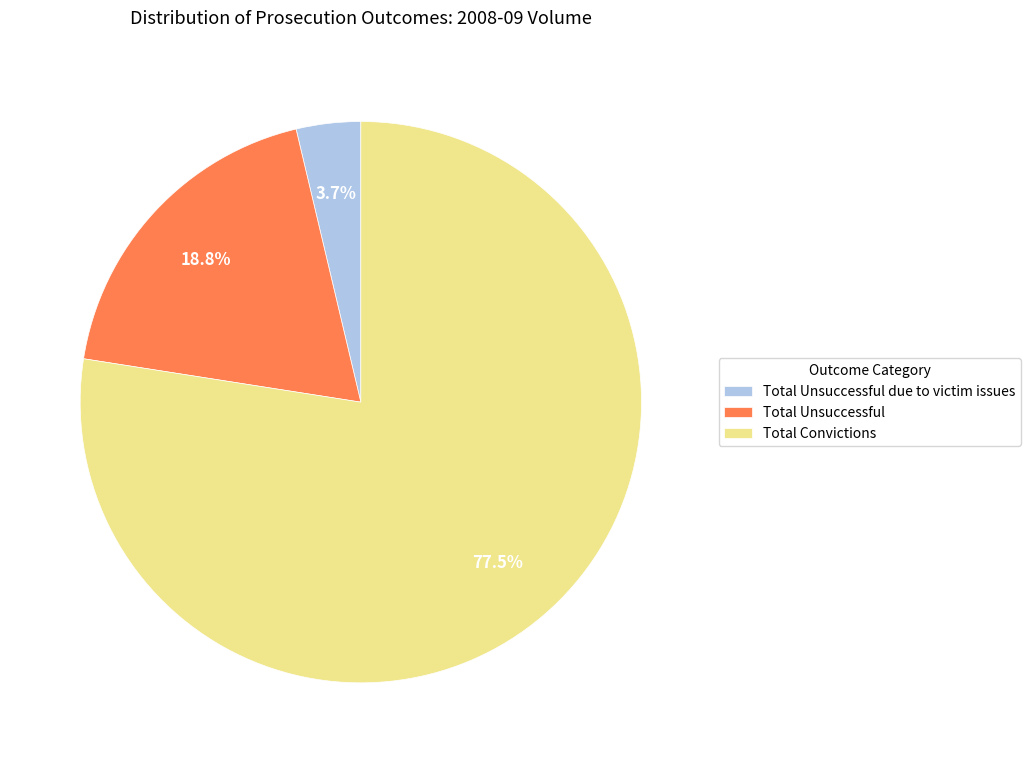

Is it true that Total Convictions is 91% of the pie?

False